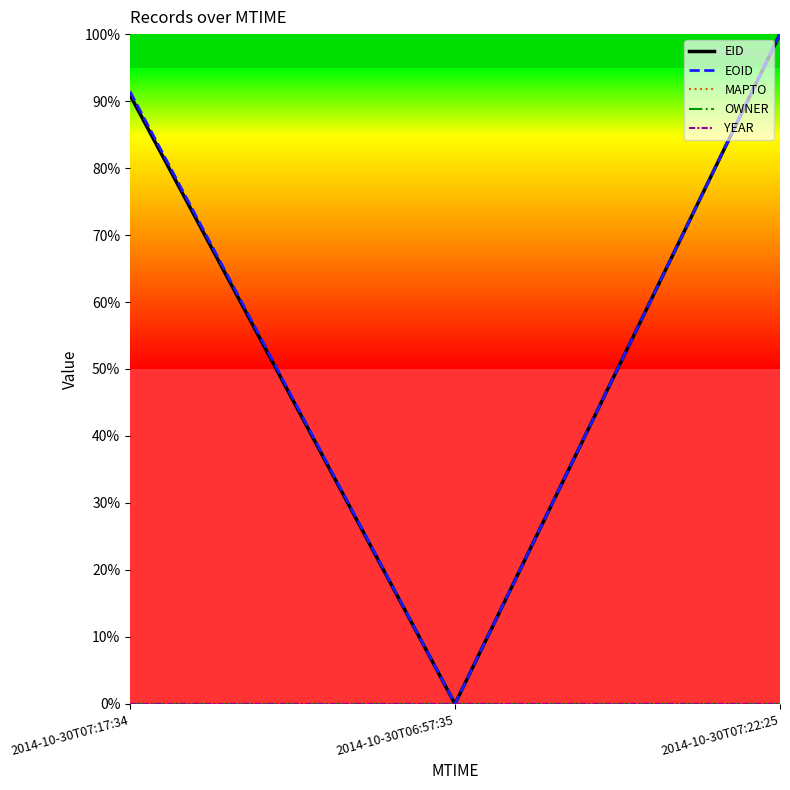

At which category is the sum across all series the highest?

2014-10-30T07:22:25